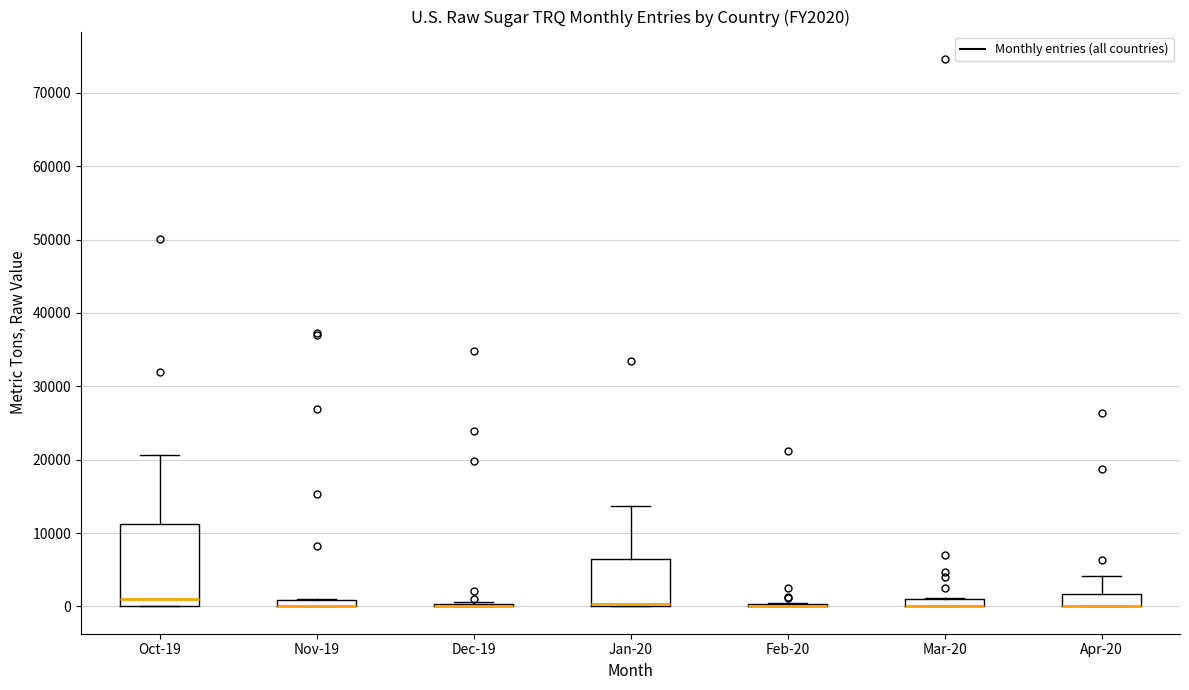

Which box is the tallest, from its lower edge to its upper edge?

Oct-19